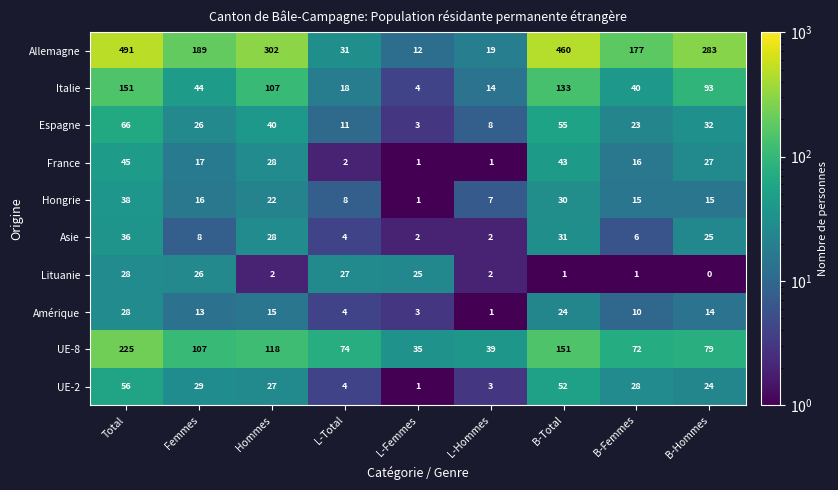

List the labels in order of Italie value, largest first.

Total, B-Total, Hommes, B-Hommes, Femmes, B-Femmes, L-Total, L-Hommes, L-Femmes